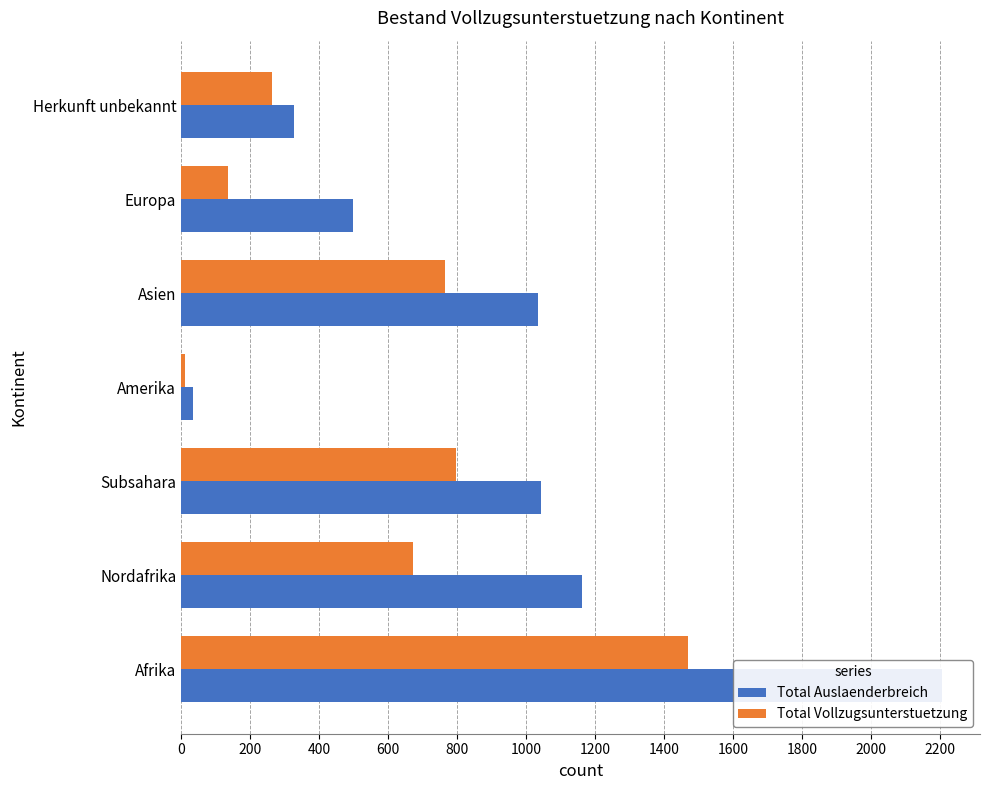

How many values in the Total Auslaenderbreich series are below 1035?

3